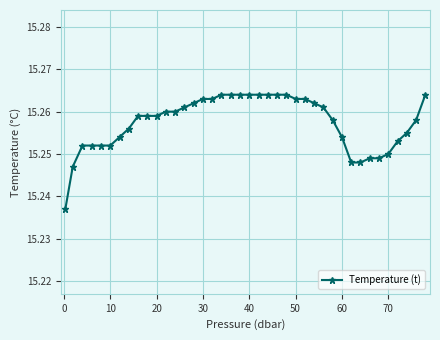

How many values are between 15 and 16?

40